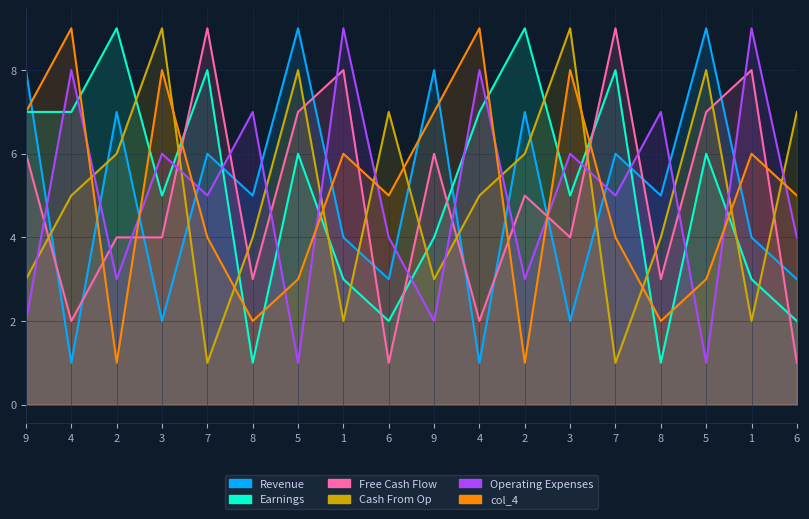

What is the spread (max minus min) of values at 8?

6